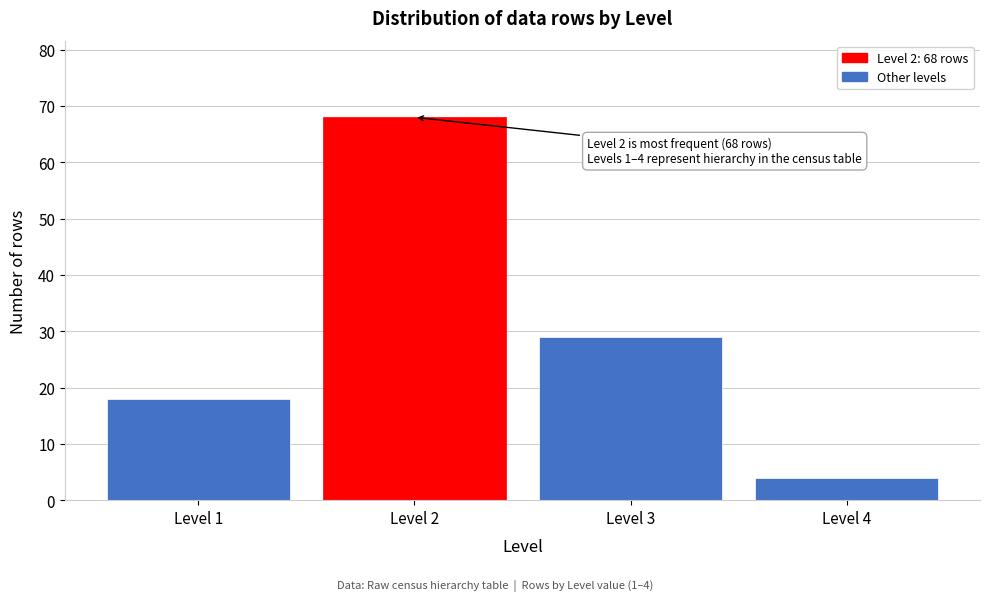

Reading right to left, extract all data points from this chart.

4	29	68	18